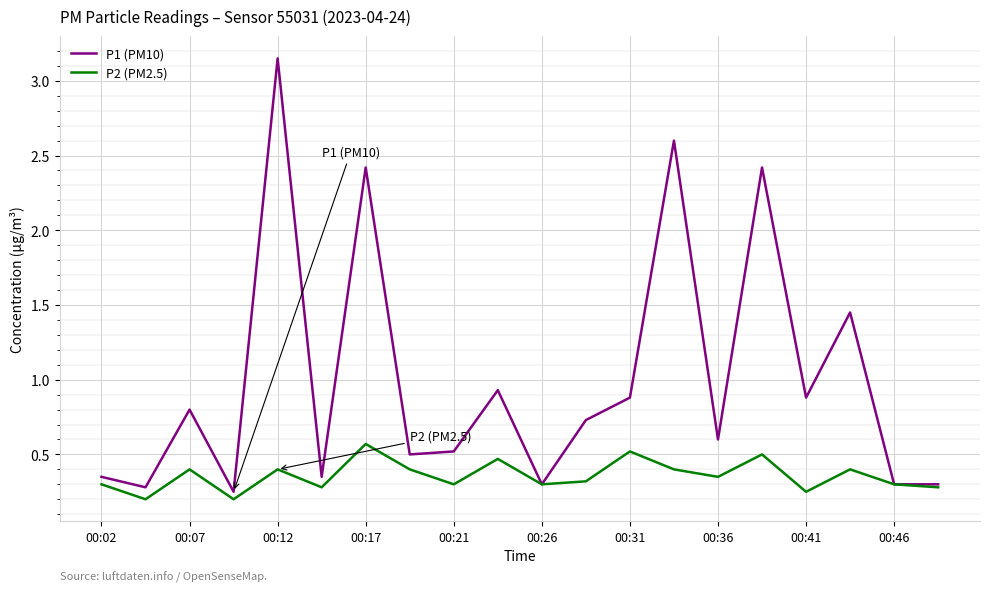

Which series has the largest total across all categories?

P1 (PM10)